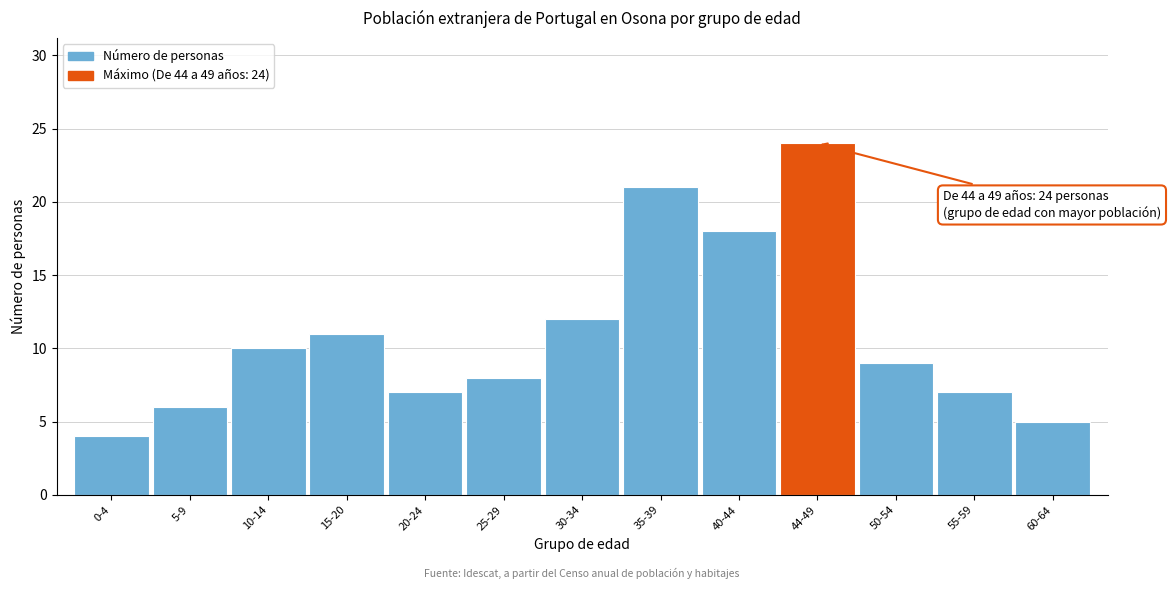

Reading left to right, transcribe all the data shown in this chart.

4	6	10	11	7	8	12	21	18	24	9	7	5